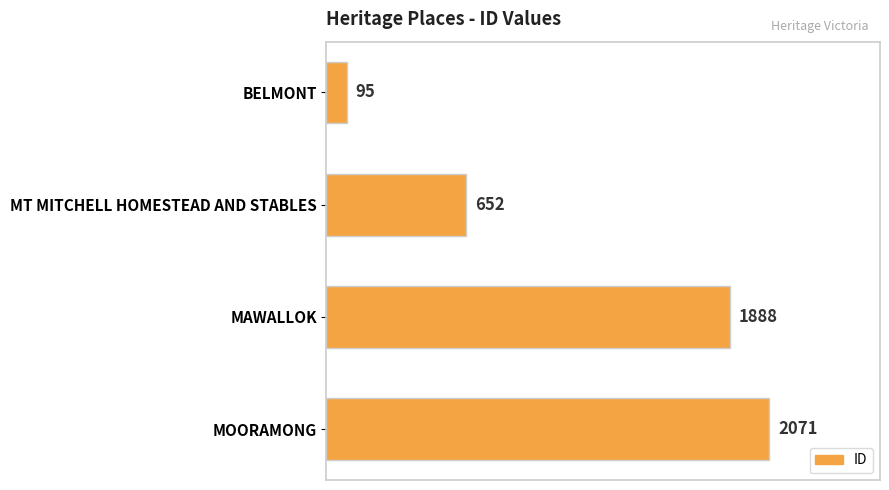

Approximately how many times larger is the value at MOORAMONG compared to BELMONT?

21.8